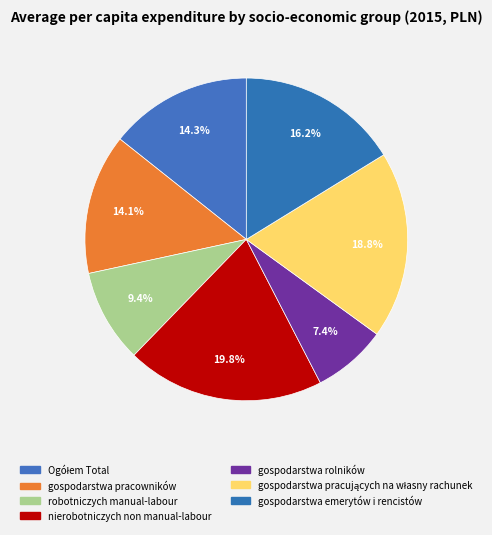

Is it true that robotniczych manual-labour is 9% of the pie?

True